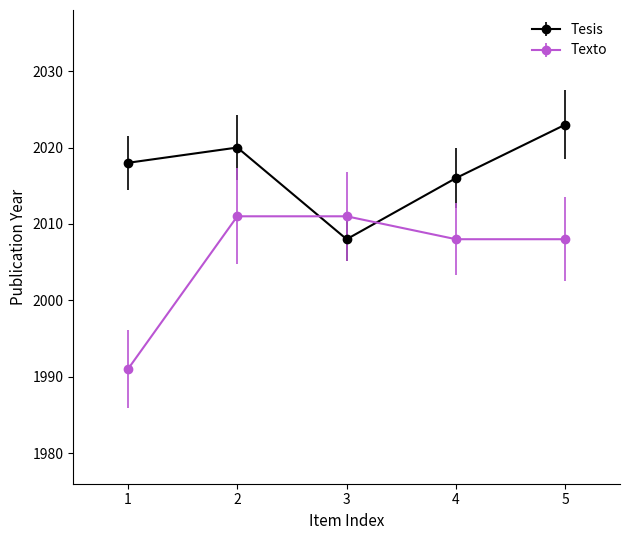

Reading right to left, transcribe all the data shown in this chart.

Tesis: 2023	2016	2008	2020	2018
Texto: 2008	2008	2011	2011	1991